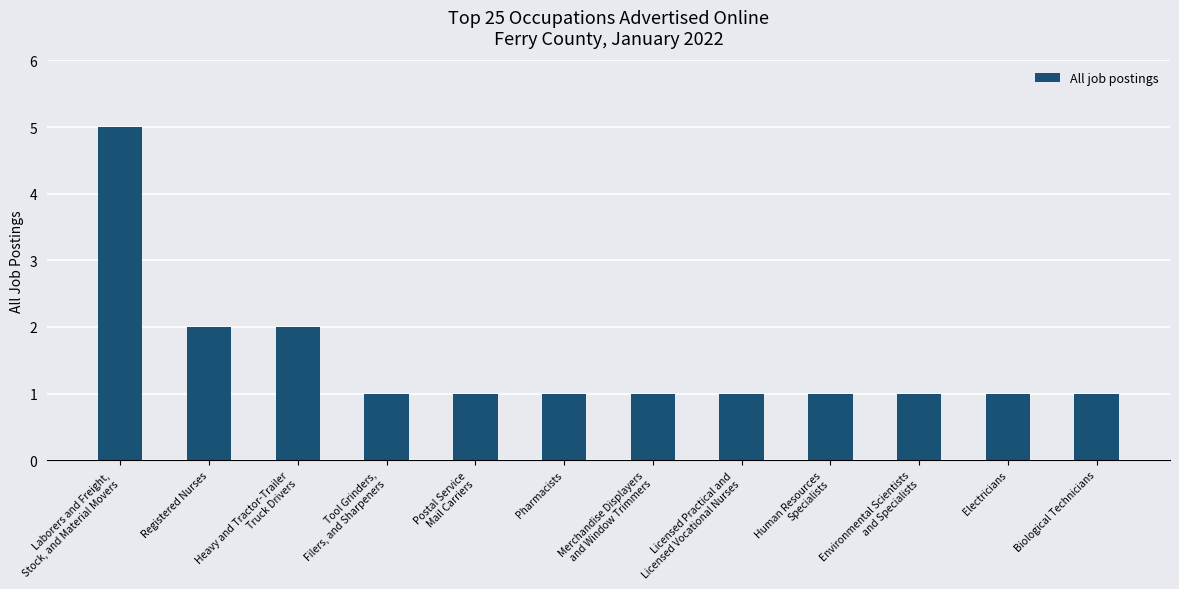

Does the chart contain stacked bars?

No